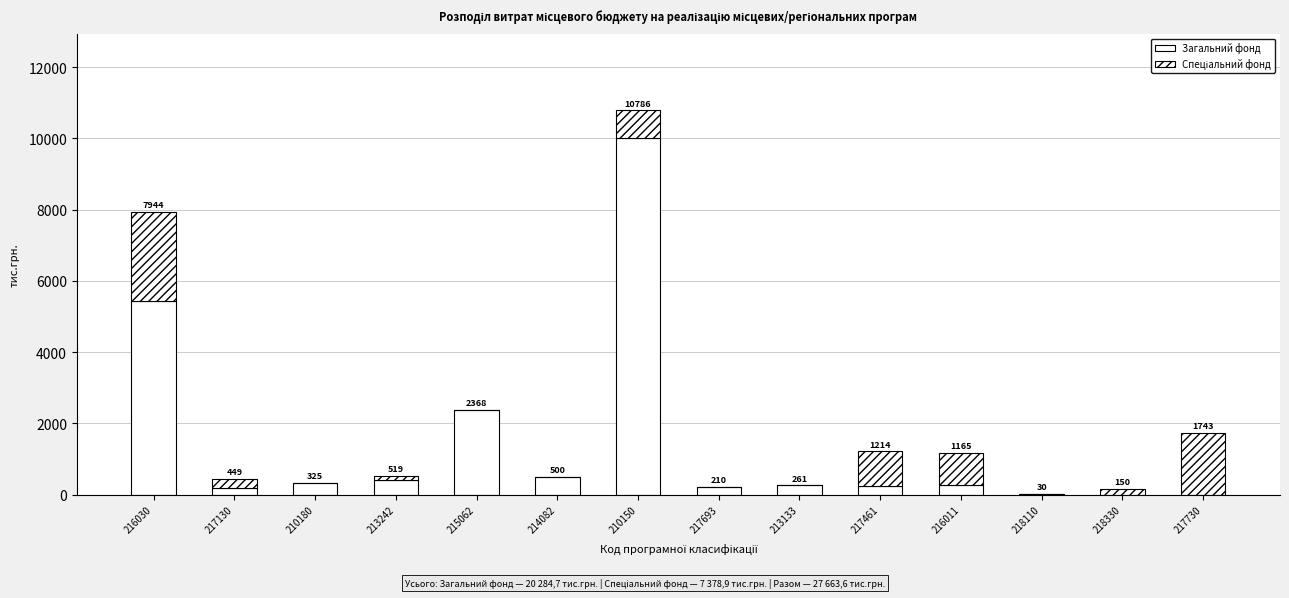

What position from the right is 217730?

1